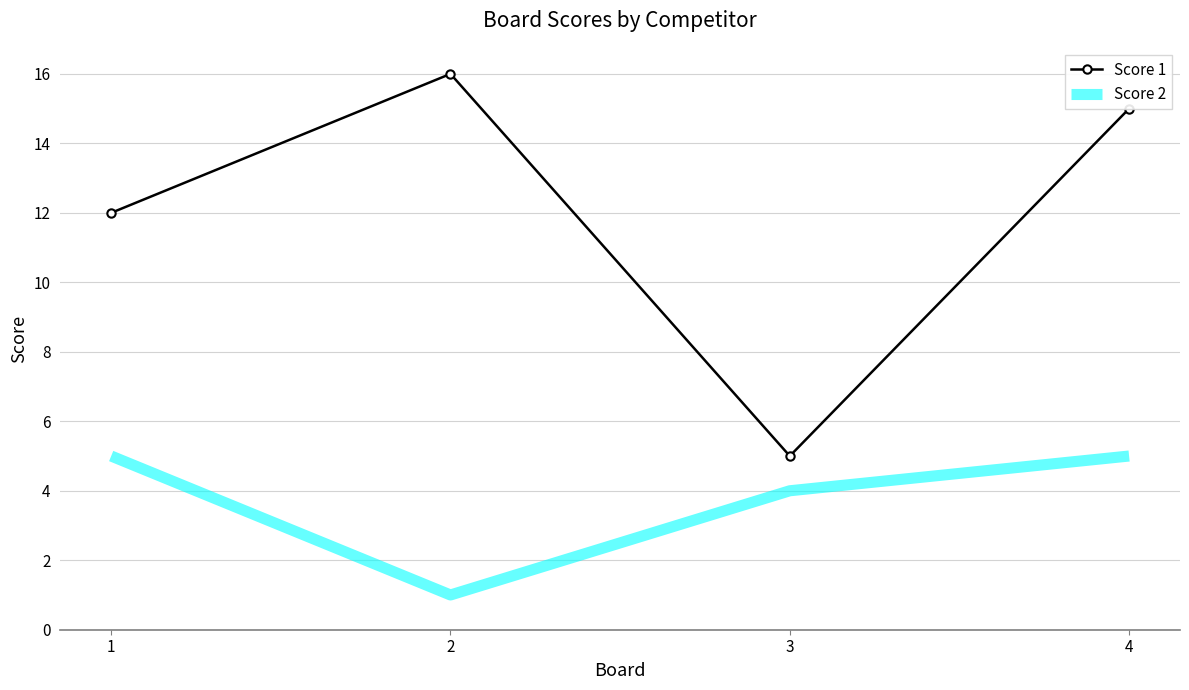

True or false: Score 1 and Score 2 intersect in this chart.

False